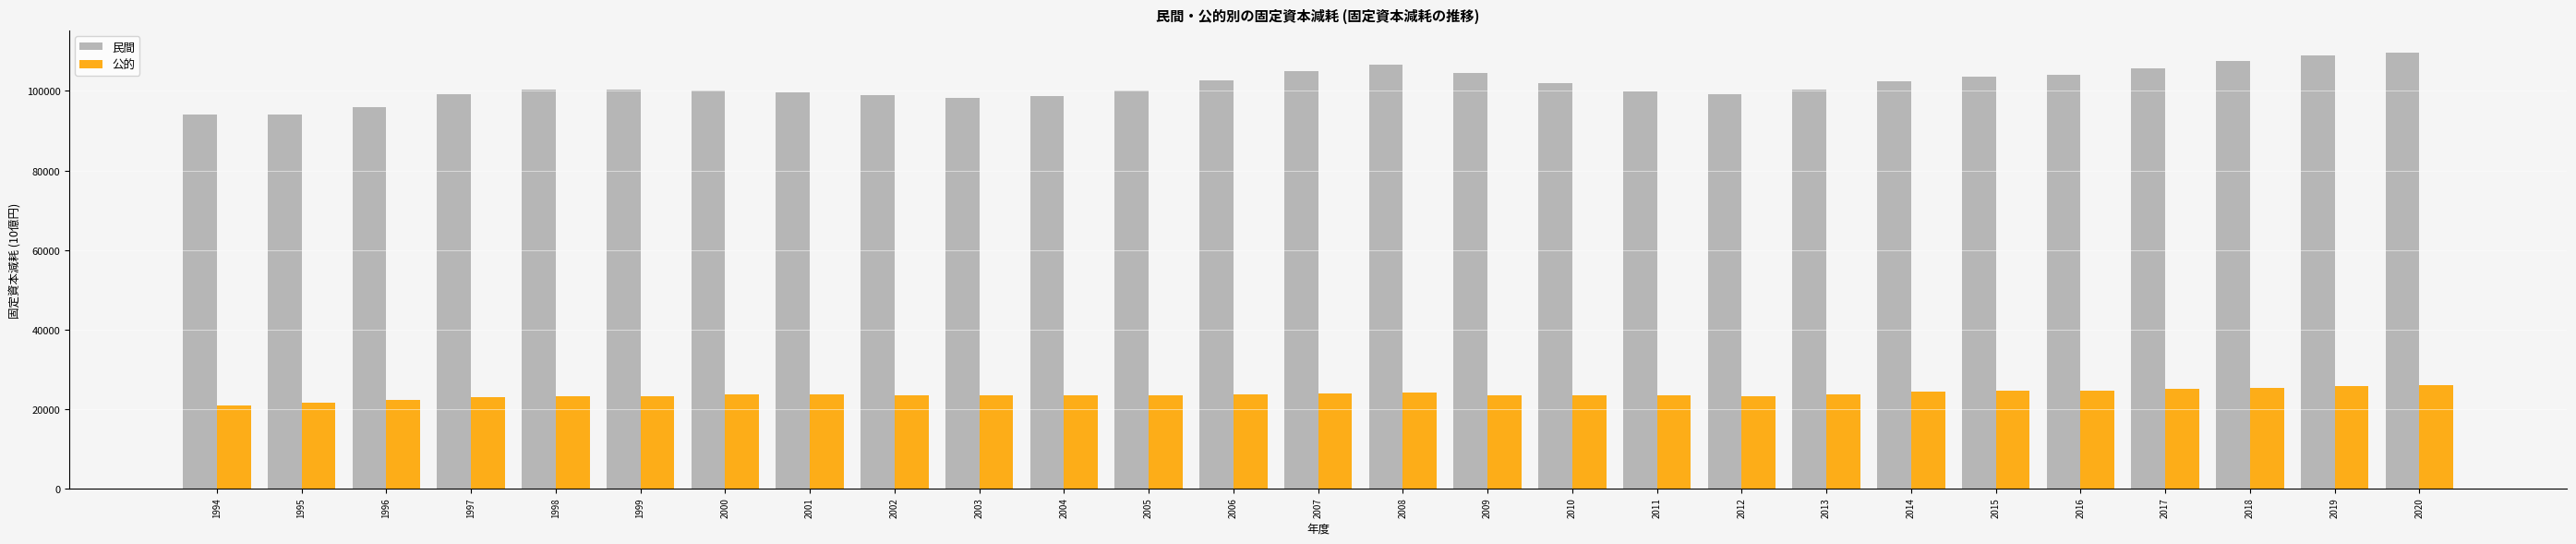

Is it true that 民間 equals 102013.9 at 2010?

True